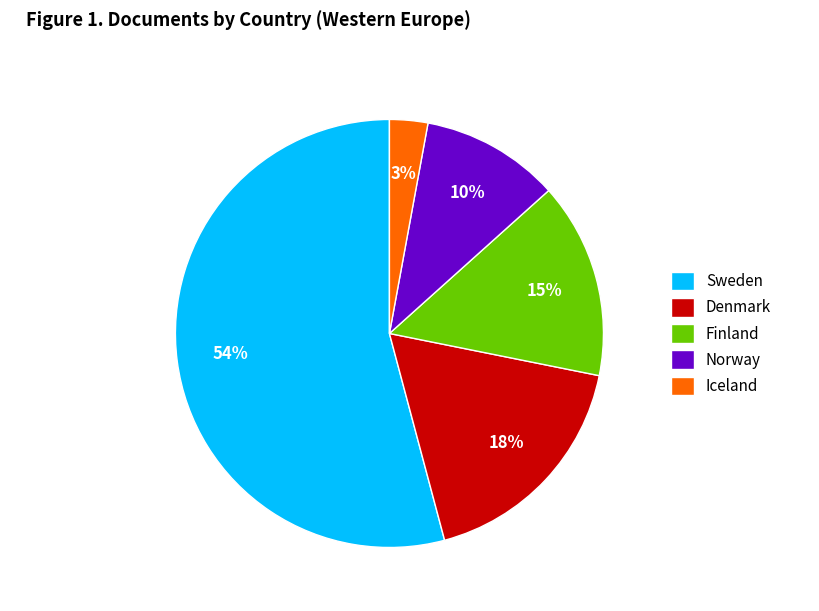

To the nearest percent, what is the average slice percentage?

20%